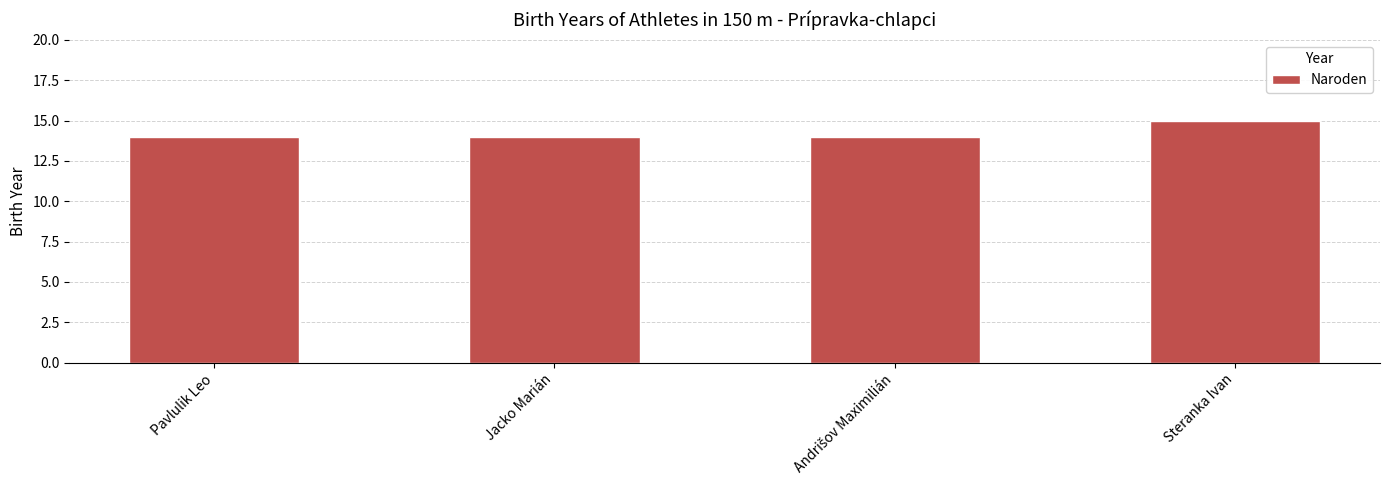

What is the greatest value displayed?

15